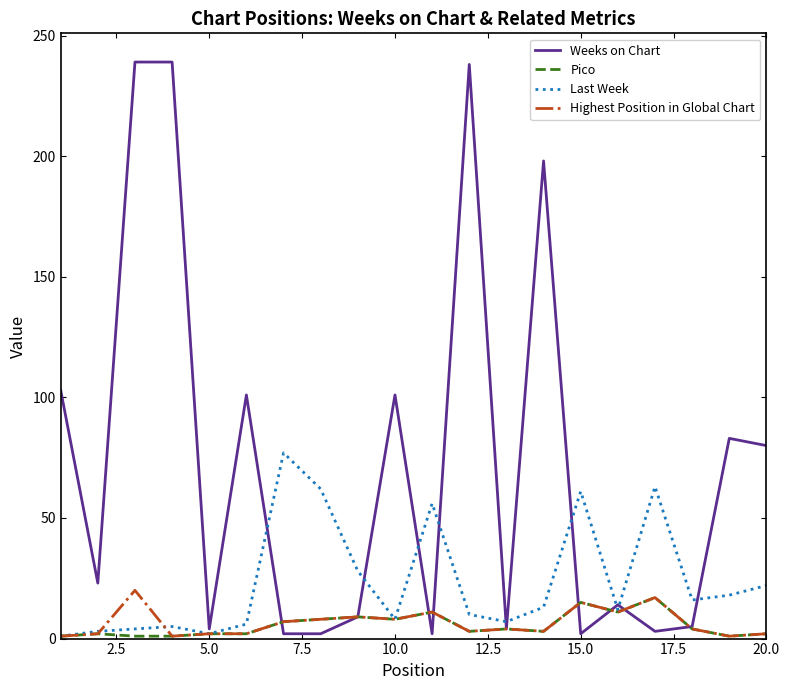

What is the maximum value for Highest Position in Global Chart?

20